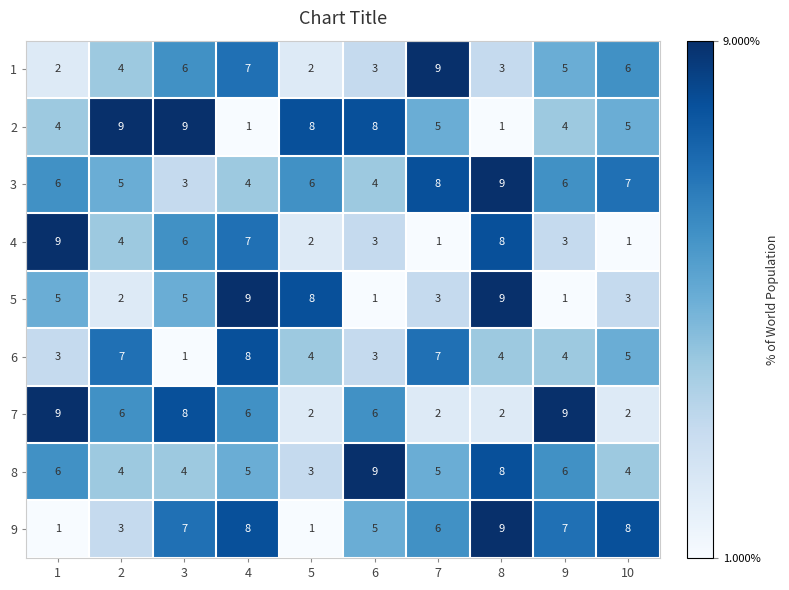

Is the value of 7 at 1 greater than the value of 4 at 7?

Yes